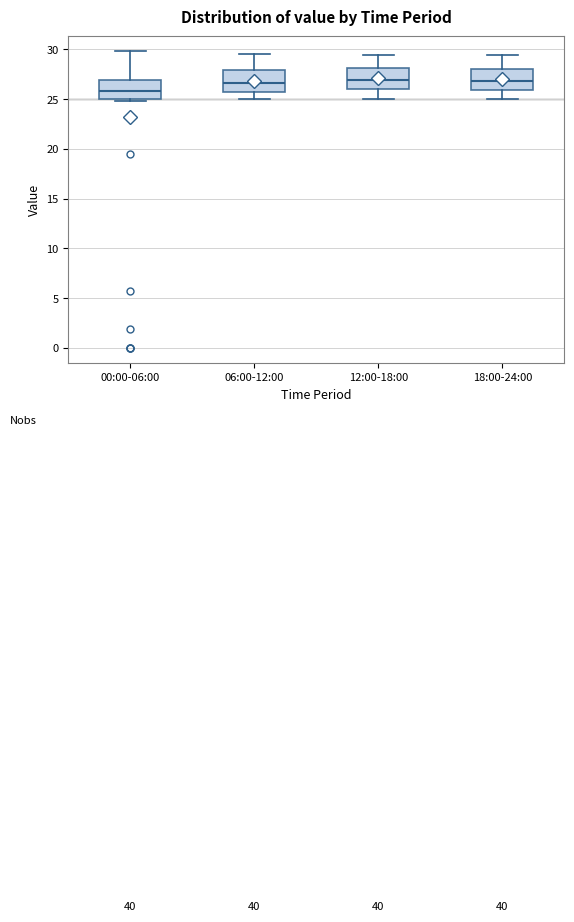

Reading left to right, transcribe this box plot: for each box, give where its median line is, the range the box spans, and where its two whiskers end, as read against the y-axis. The values are not printed on the chart, so give them approximately, as read against the axis.

00:00-06:00: median 26.0, box 25.0 to 27.0, whiskers 25.0 to 30.0
06:00-12:00: median 26.5, box 25.5 to 28.0, whiskers 25.0 to 29.5
12:00-18:00: median 27.0, box 26.0 to 28.0, whiskers 25.0 to 29.5
18:00-24:00: median 27.0, box 26.0 to 28.0, whiskers 25.0 to 29.5